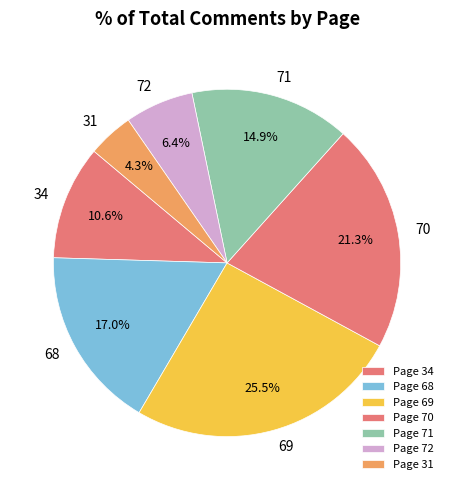

Count the number of slices in the pie.

7